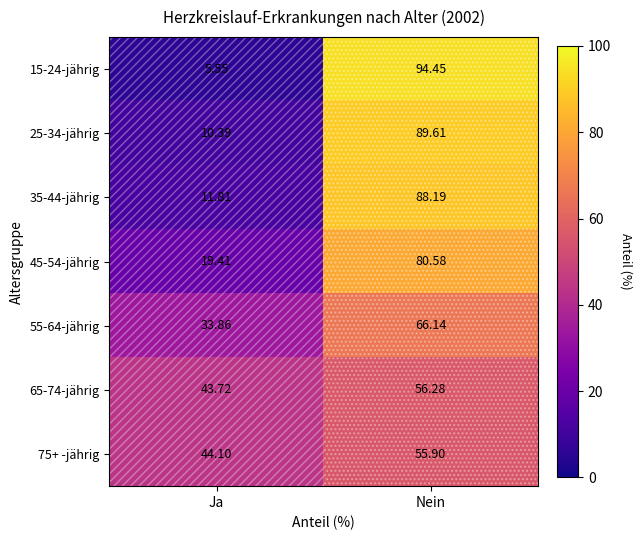

Where does the 25-34-jährig series first go above 89?

Nein